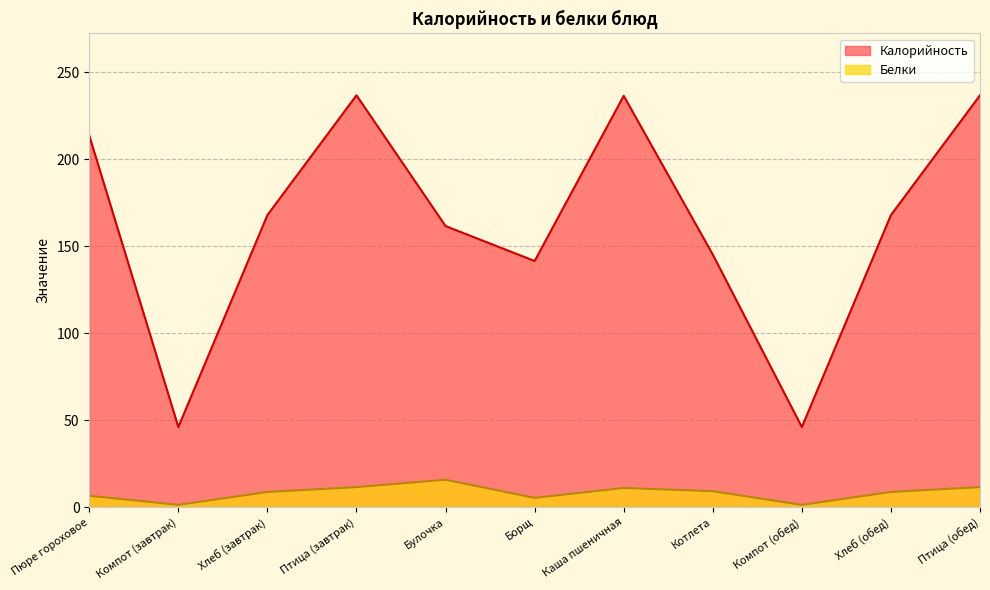

At which label does Калорийность reach its peak?

Птица (завтрак)